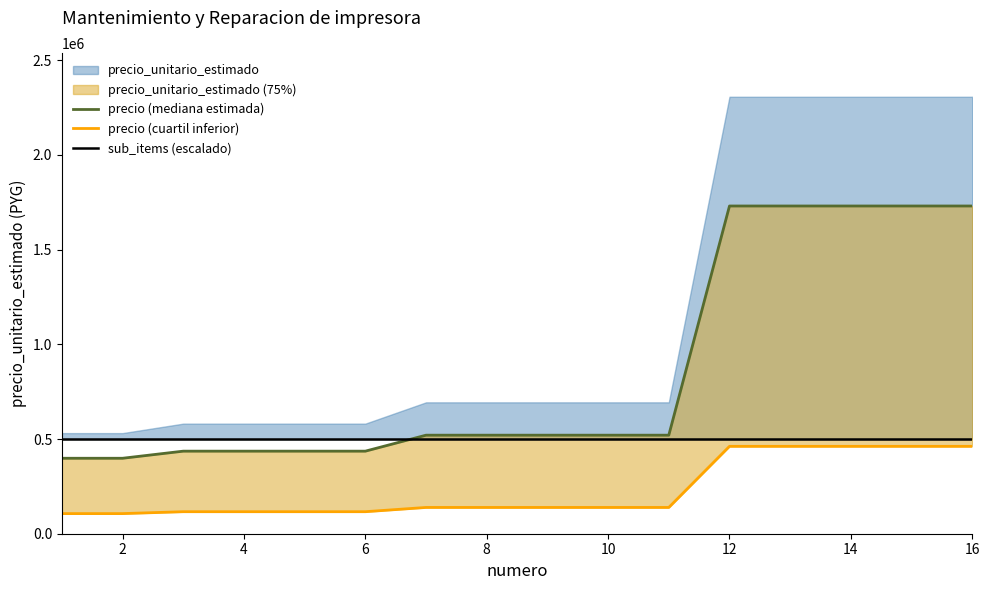

How many data points does each series have?

16